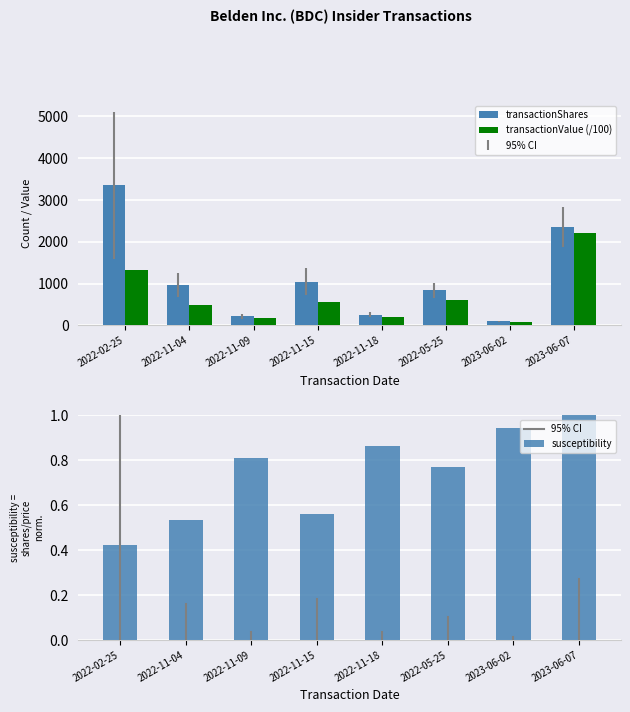

Between 2022-05-25 and 2022-02-25, which is larger?

2022-02-25